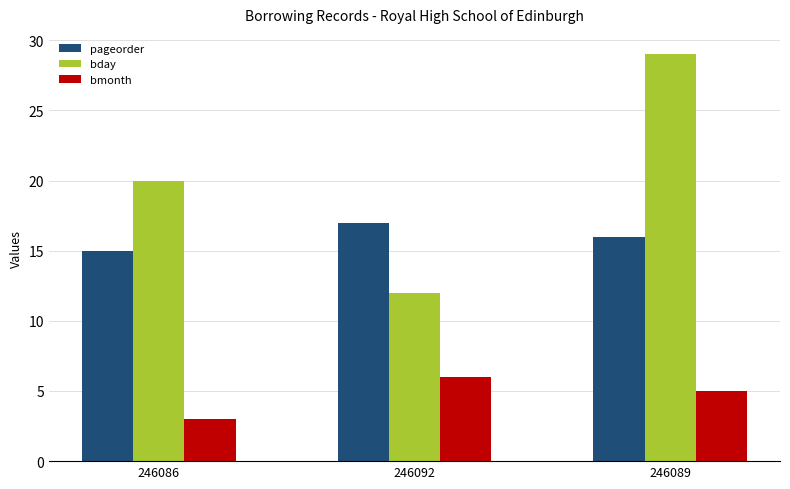

Which series changed the most between 246086 and 246092?

bday